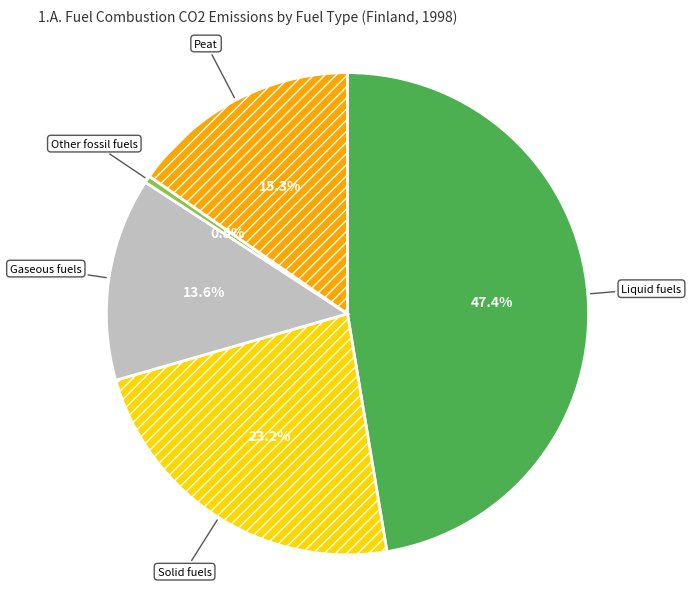

Does Gaseous fuels account for over 50% of the chart?

No